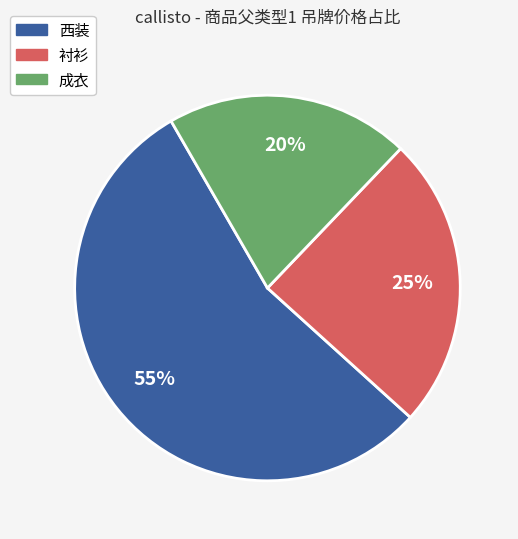

To the nearest percent, what is the combined percentage of 西装 and 衬衫?

80%